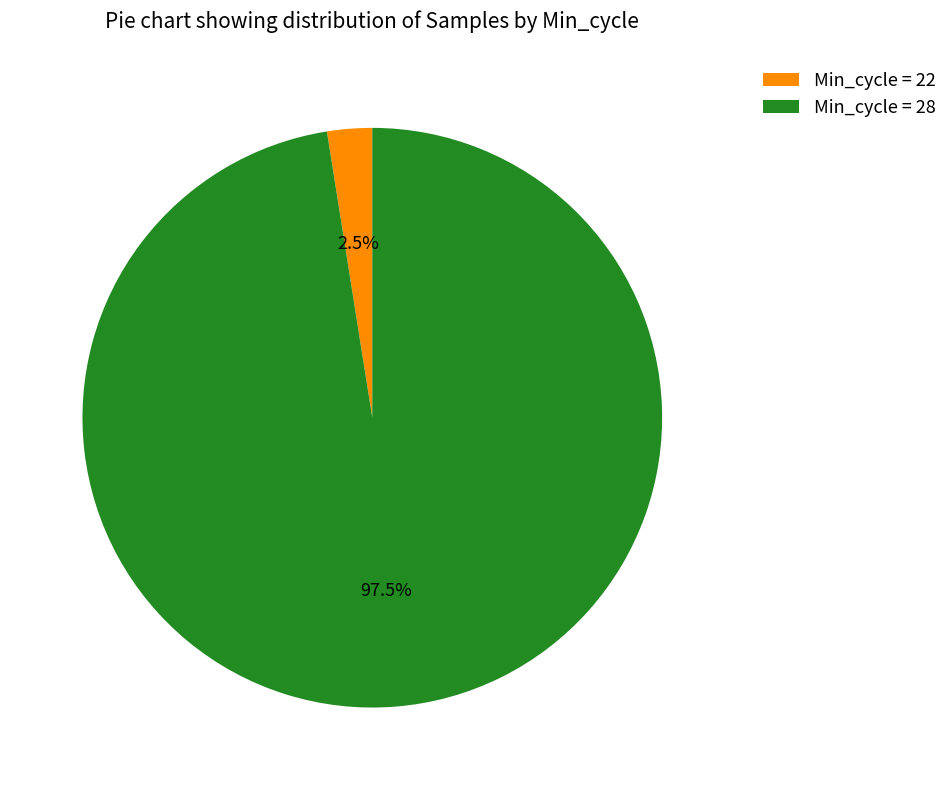

Combined, do Min_cycle = 22 and Min_cycle = 28 account for over 50%?

Yes